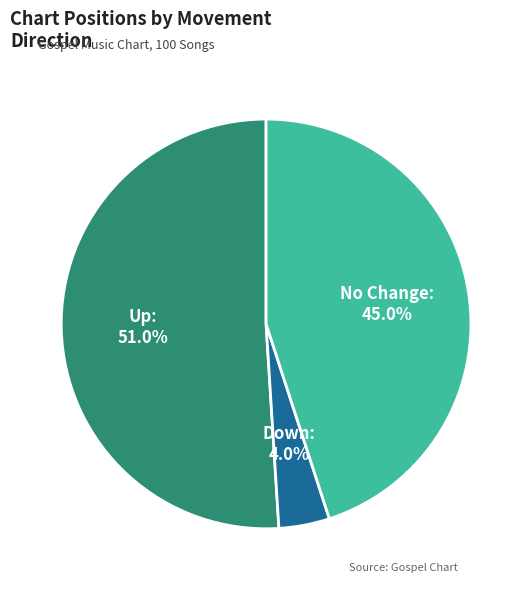

Is there a majority slice in this chart?

Yes